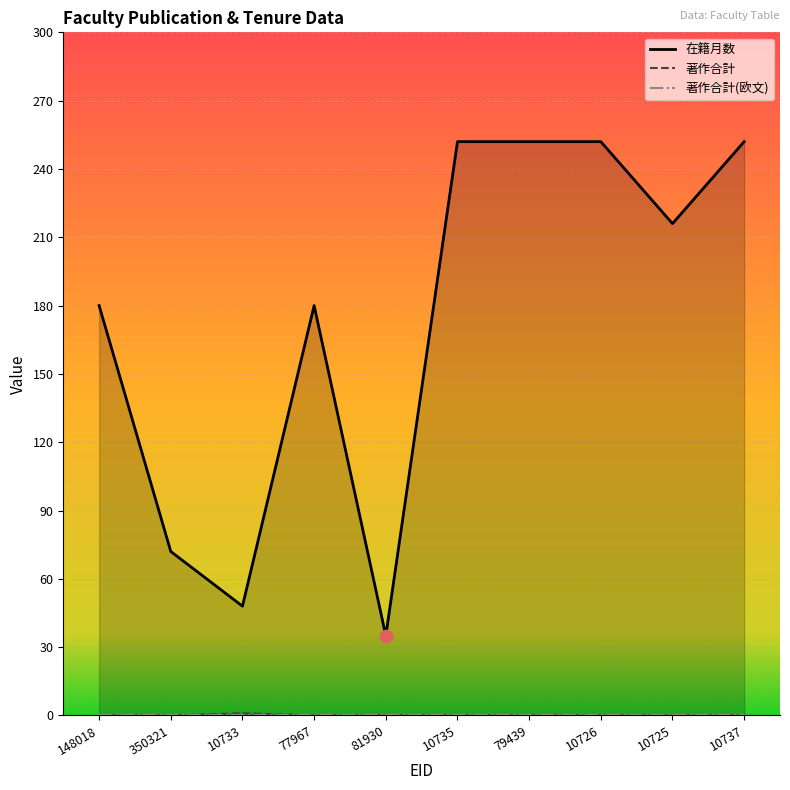

At which category is the sum across all series the highest?

10735